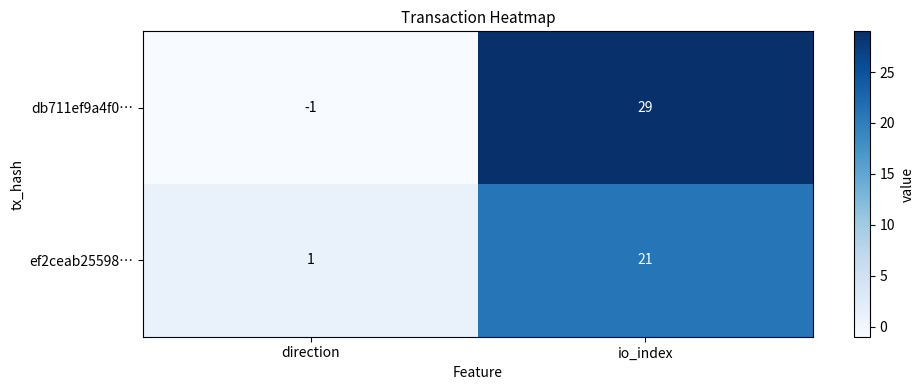

Which series has the largest range (max minus min)?

db711ef9a4f0…